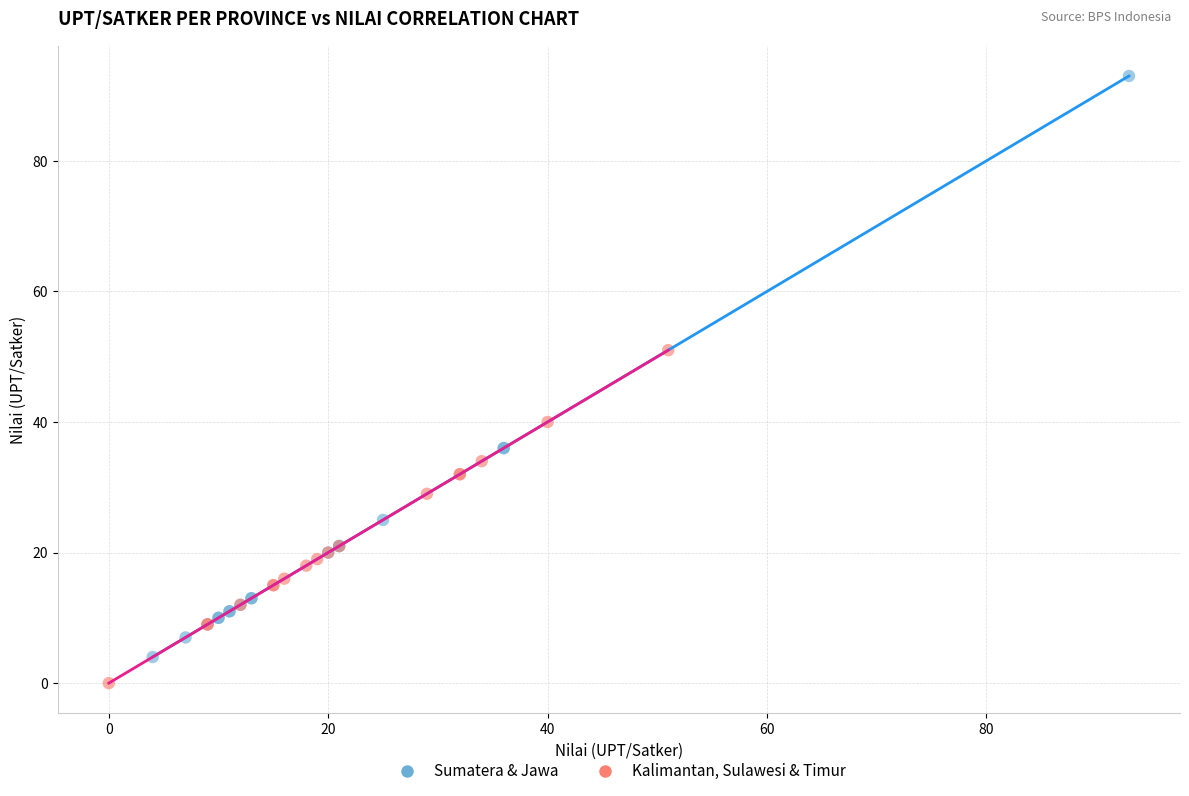

Which series reaches the maximum Y coordinate?

Sumatera & Jawa